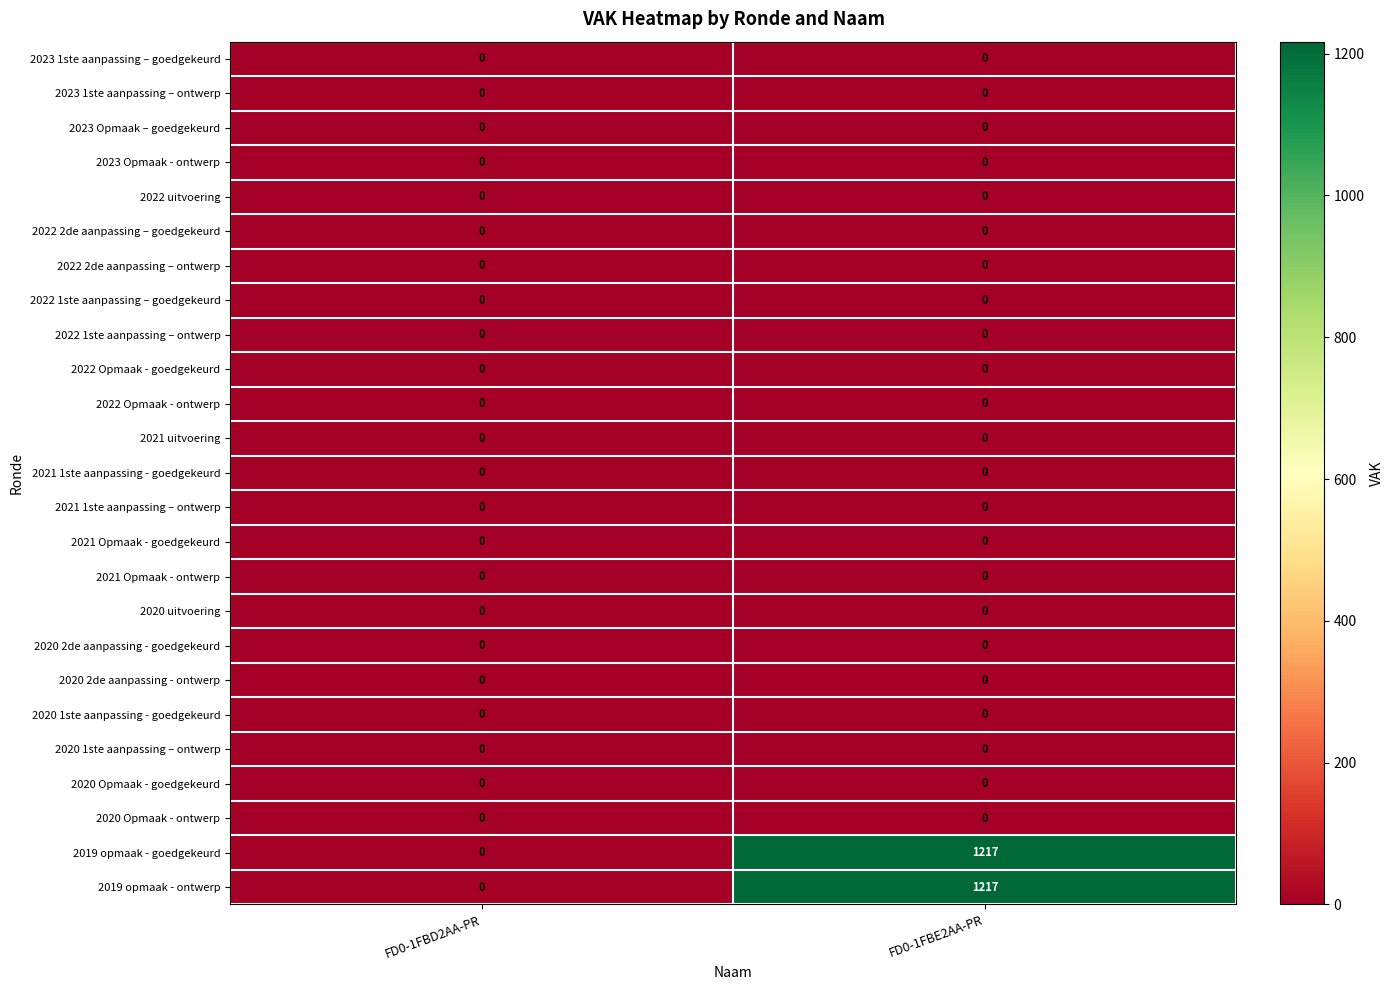

What is the greatest value displayed?

1217